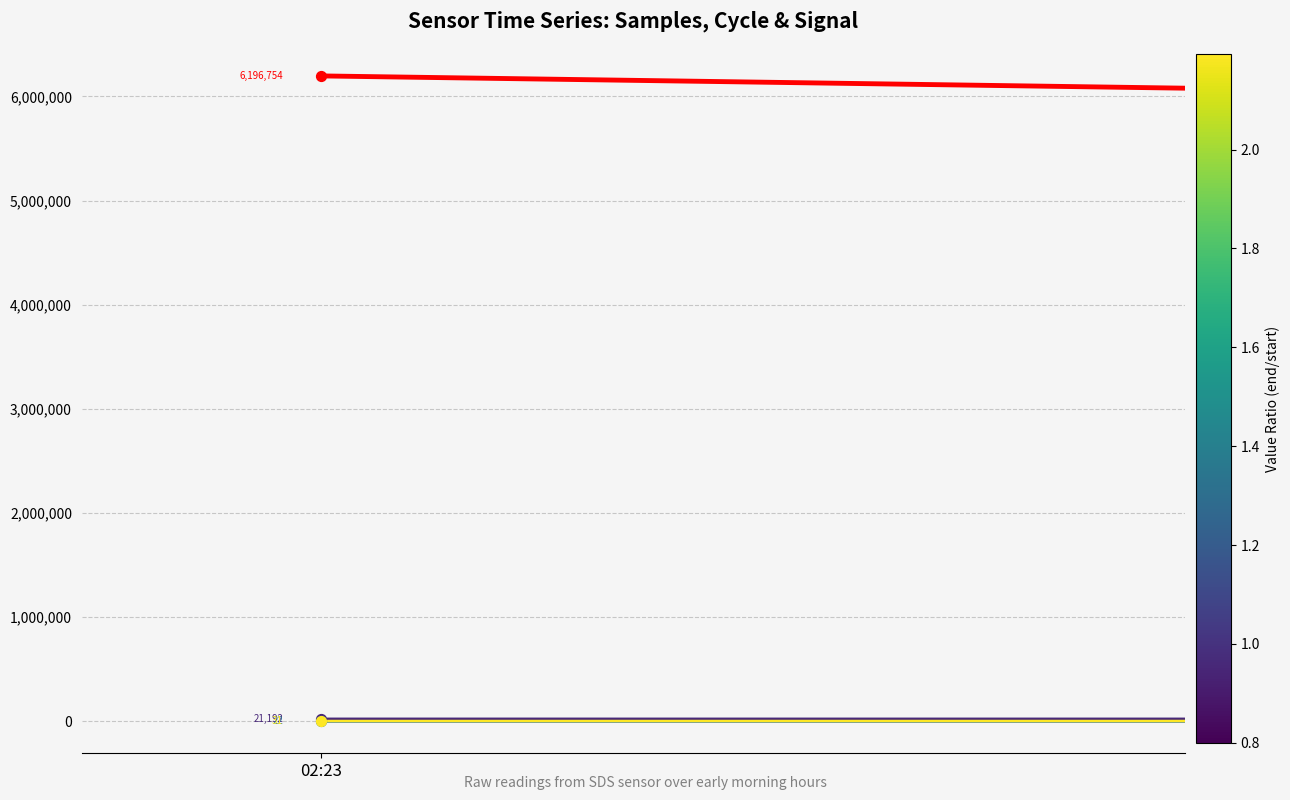

Which series has the largest total across all categories?

Samples